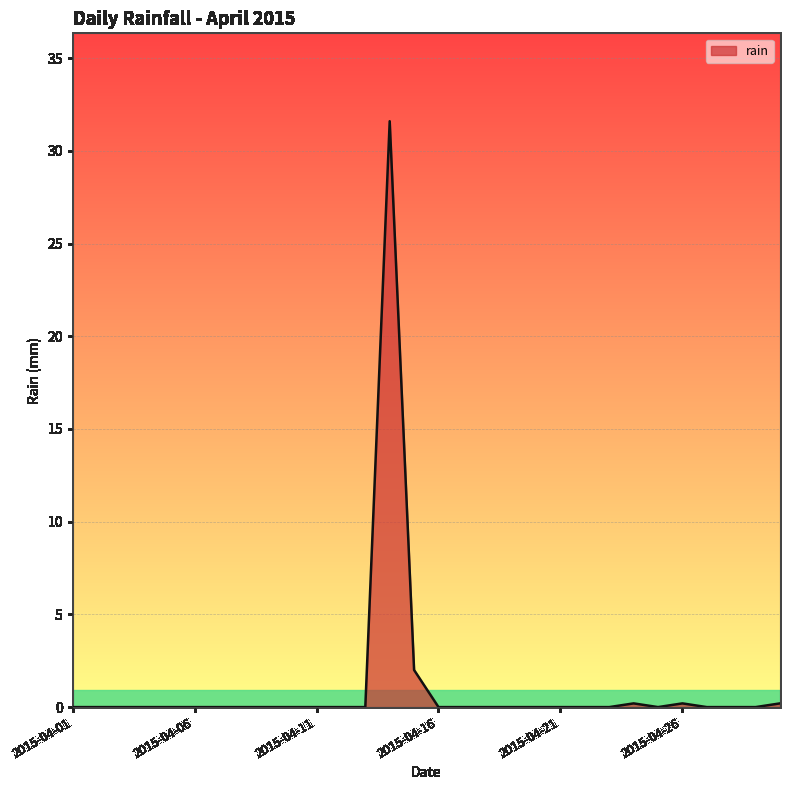

What is the greatest value displayed?

31.6